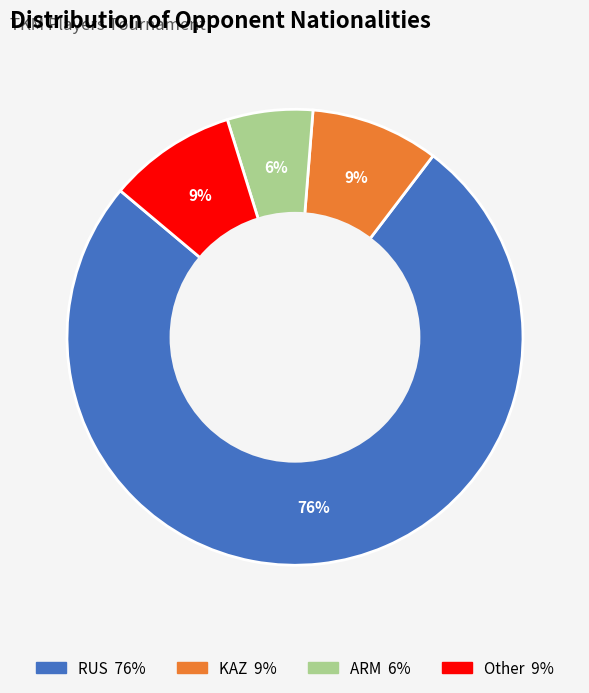

Does any single category account for the majority?

Yes